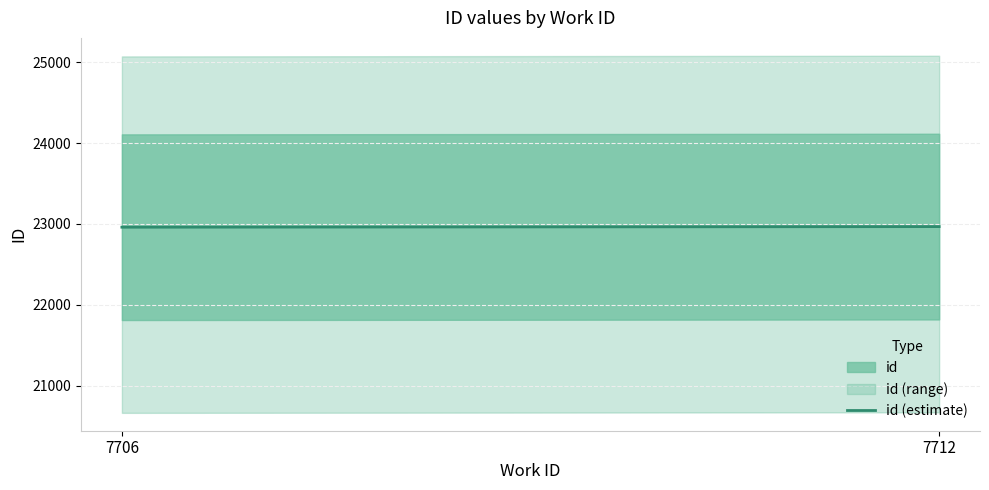

How many lines are shown in the chart?

1